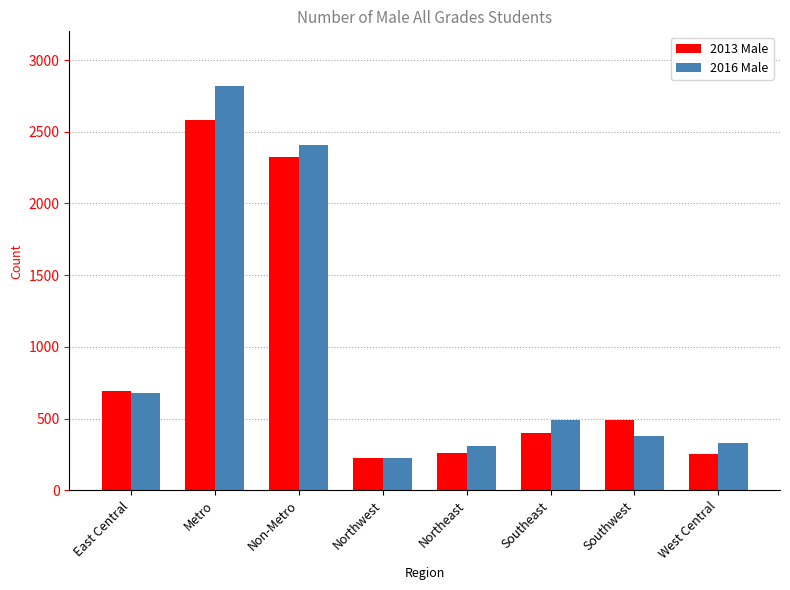

At which label does 2013 Male first exceed 489?

East Central